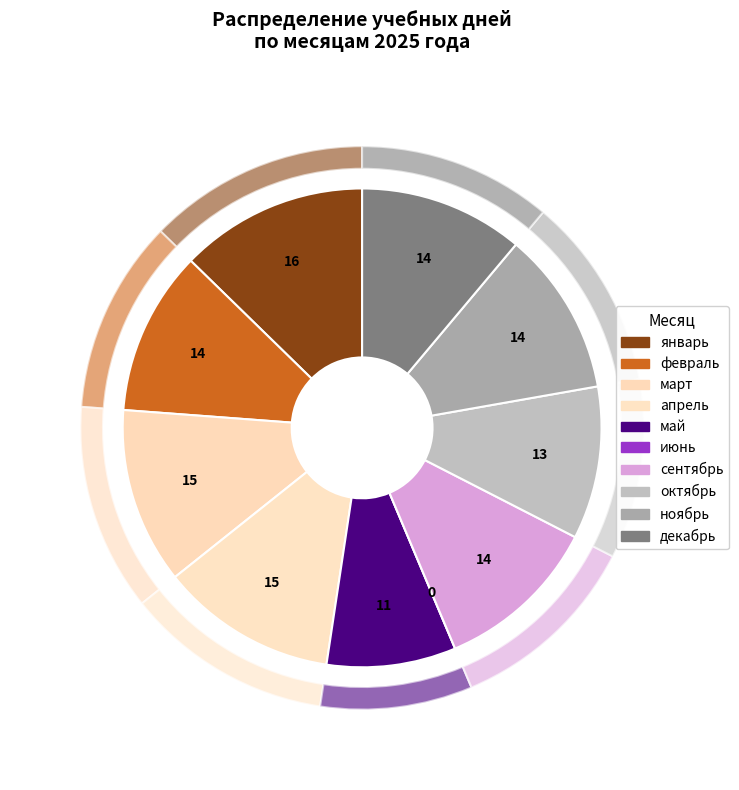

Rank the categories by value from highest to lowest.

январь, март, апрель, февраль, сентябрь, ноябрь, декабрь, октябрь, май, июнь